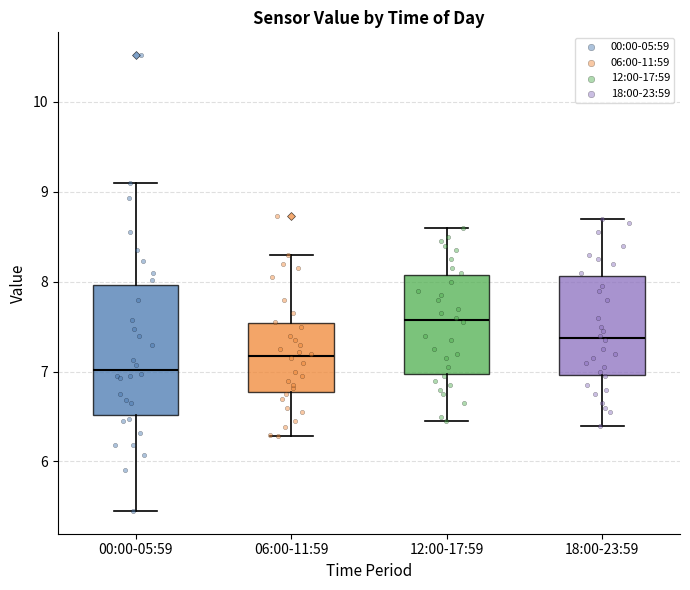

Reading left to right, read every box against the y-axis: the position of its median line, the range the box covers, and the ends of its whiskers. The values are not printed on the chart, so give them approximately, as read against the axis.

00:00-05:59: median 7.0, box 6.5 to 8.0, whiskers 5.5 to 9.1
06:00-11:59: median 7.2, box 6.8 to 7.5, whiskers 6.3 to 8.3
12:00-17:59: median 7.6, box 7.0 to 8.1, whiskers 6.5 to 8.6
18:00-23:59: median 7.4, box 7.0 to 8.1, whiskers 6.4 to 8.7